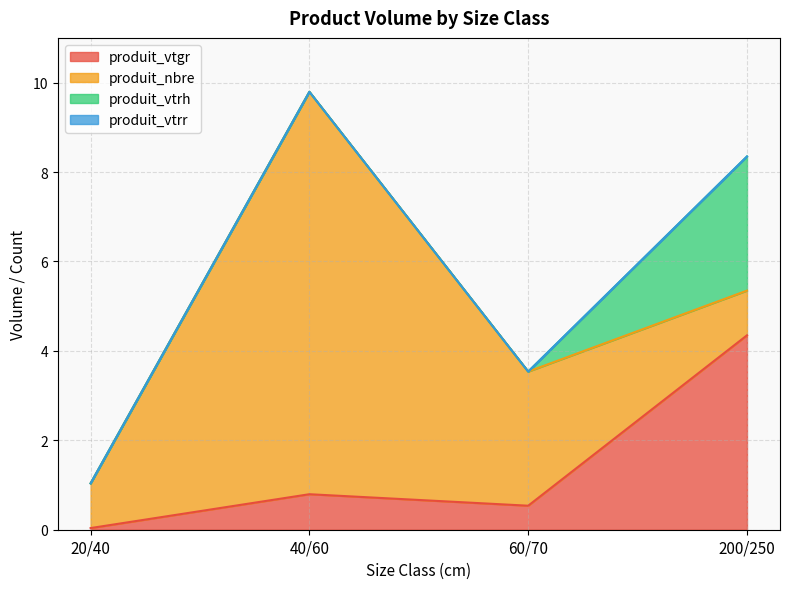

Between 60/70 and 200/250, which series saw the biggest shift?

produit_vtgr